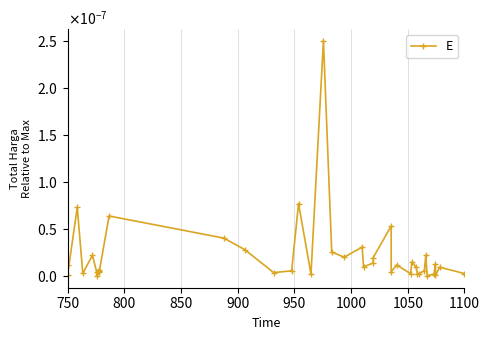

How many distinct data groups are displayed?

1